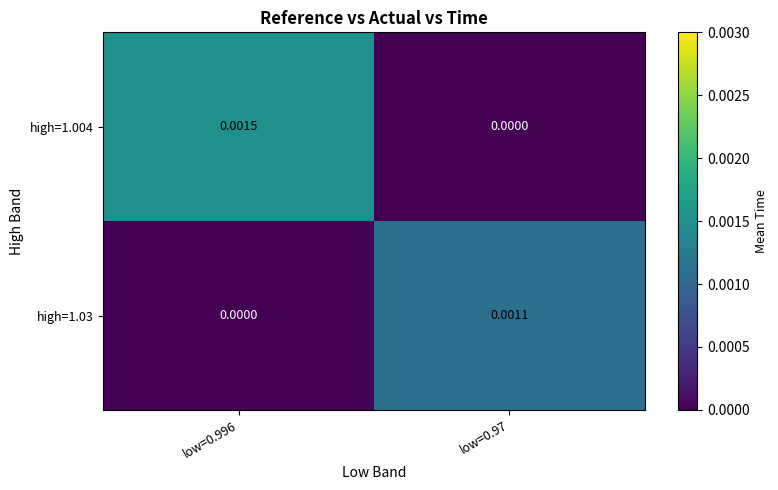

Is the value of high=1.03 at low=0.996 greater than the value of high=1.004 at low=0.996?

No